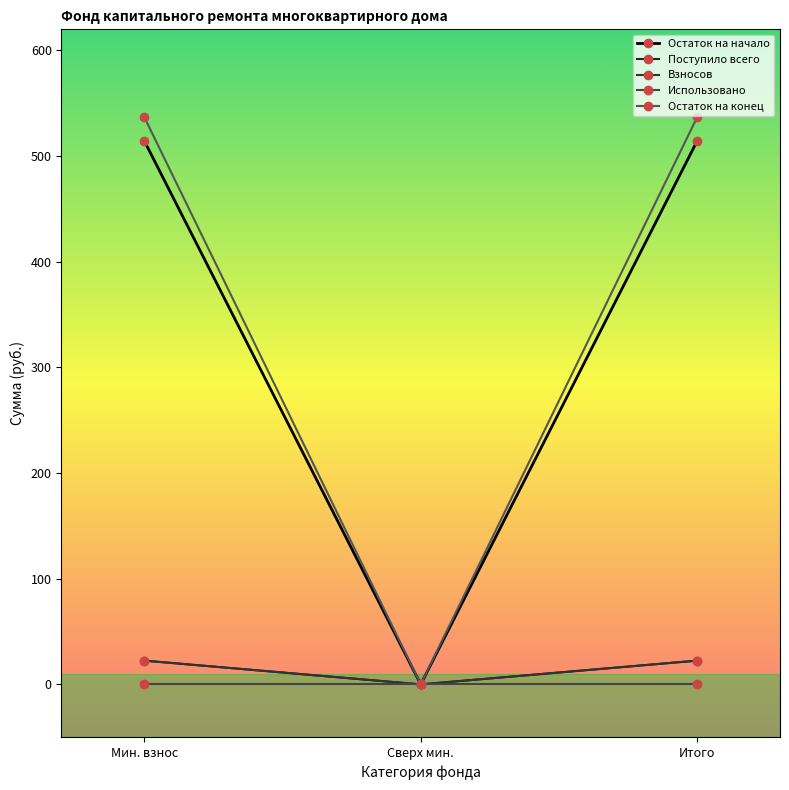

What is the label of the 2nd point from the right?

Сверх мин.